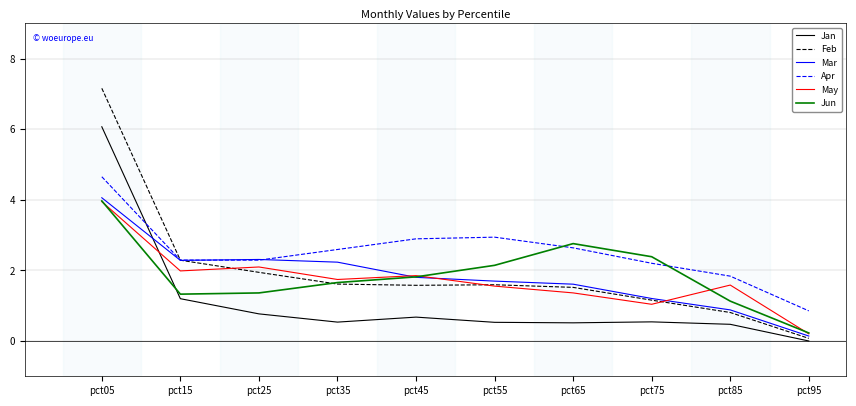

How many times do Jun and Jan cross each other?

1